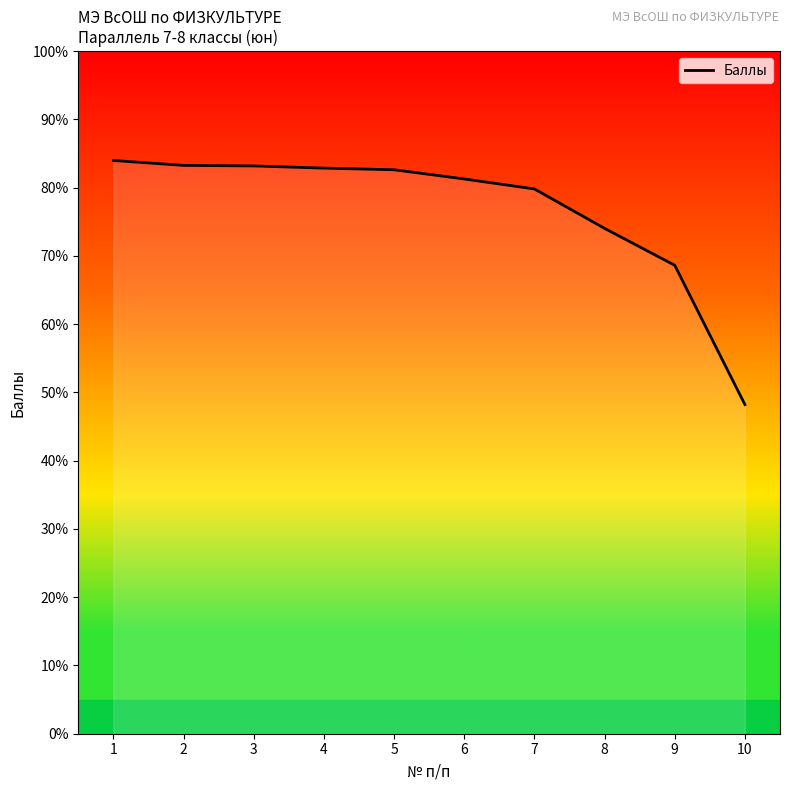

Reading left to right, extract all data points from this chart.

84.0	83.3	83.2	82.9	82.6	81.3	79.8	74.0	68.6	48.2